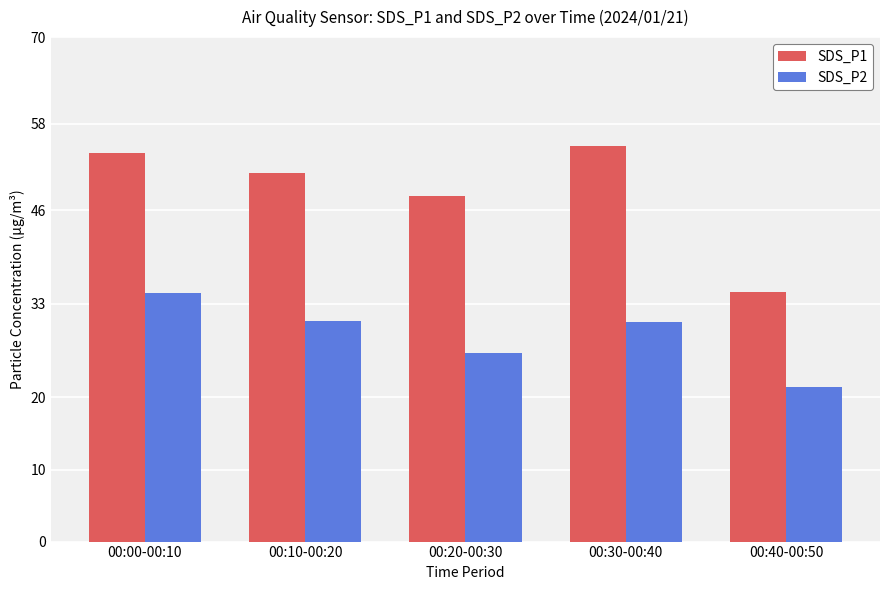

How many groups of bars are there?

5